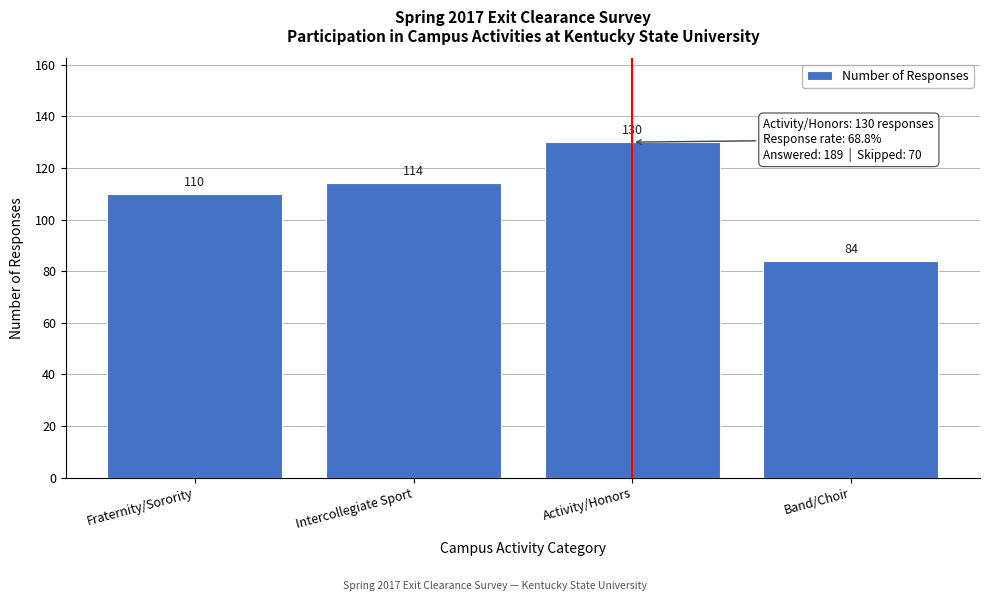

Reading left to right, extract all data points from this chart.

Fraternity/Sorority=110	Intercollegiate Sport=114	Activity/Honors=130	Band/Choir=84